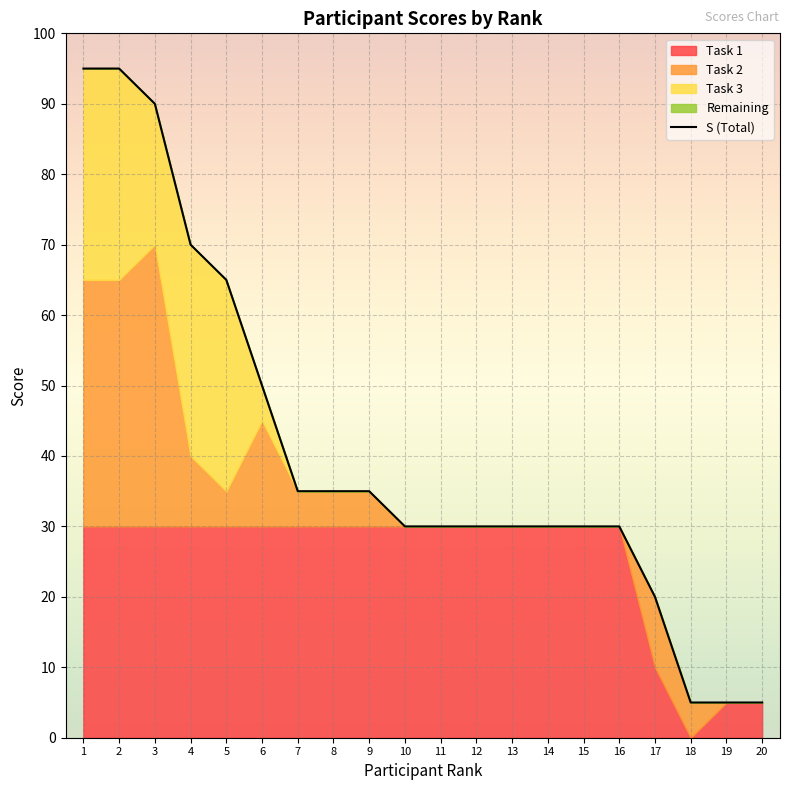

True or false: there are more than 0 points higher than both neighbors.

False